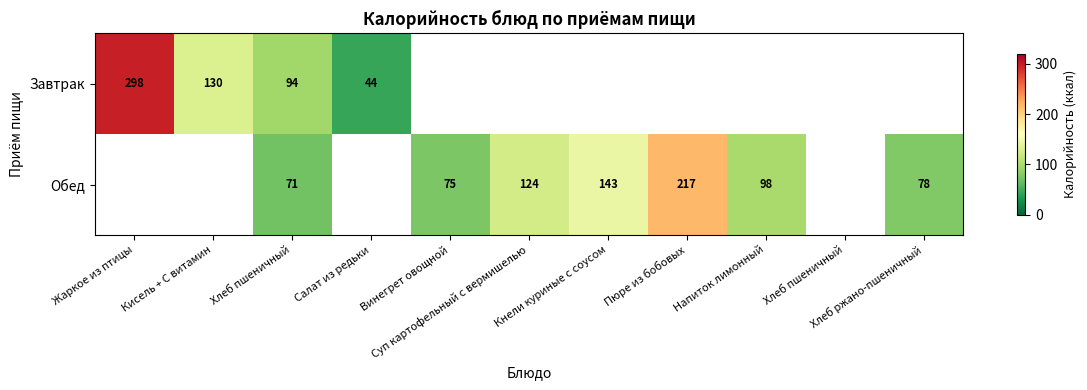

Count the number of data series in this chart.

2